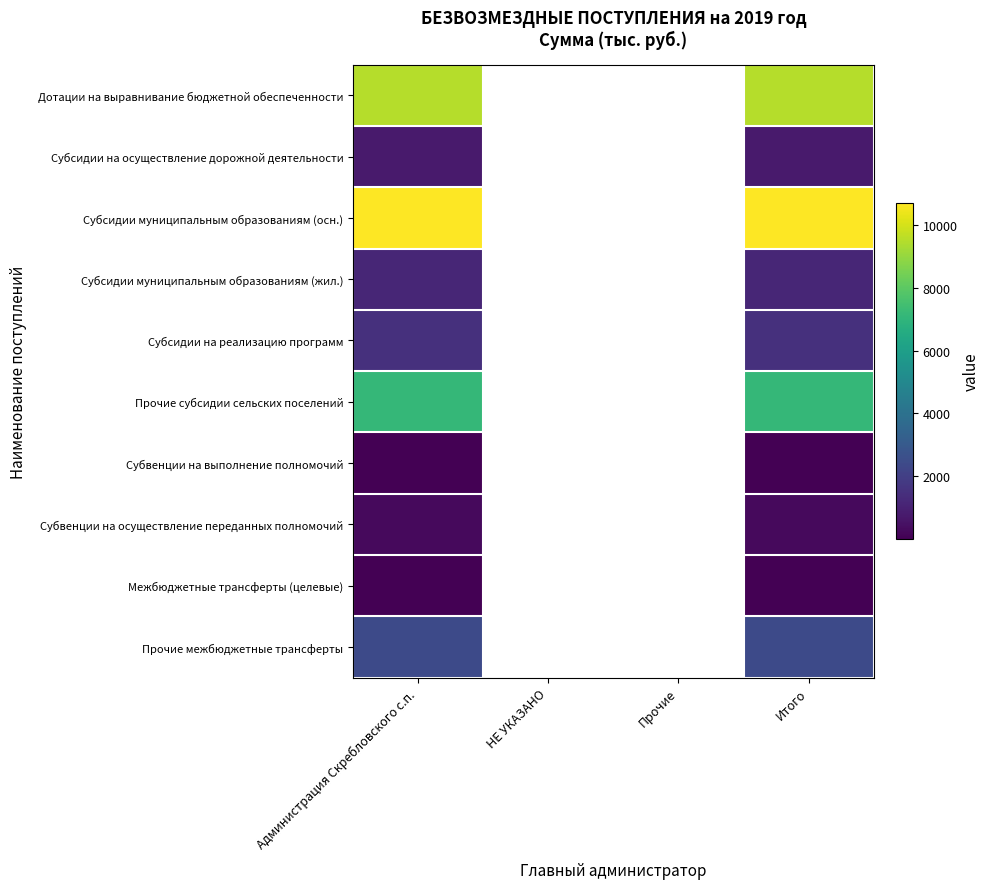

The Субвенции на выполнение полномочий series shows 3.5 at Администрация Скребловского с.п.. True or false?

True